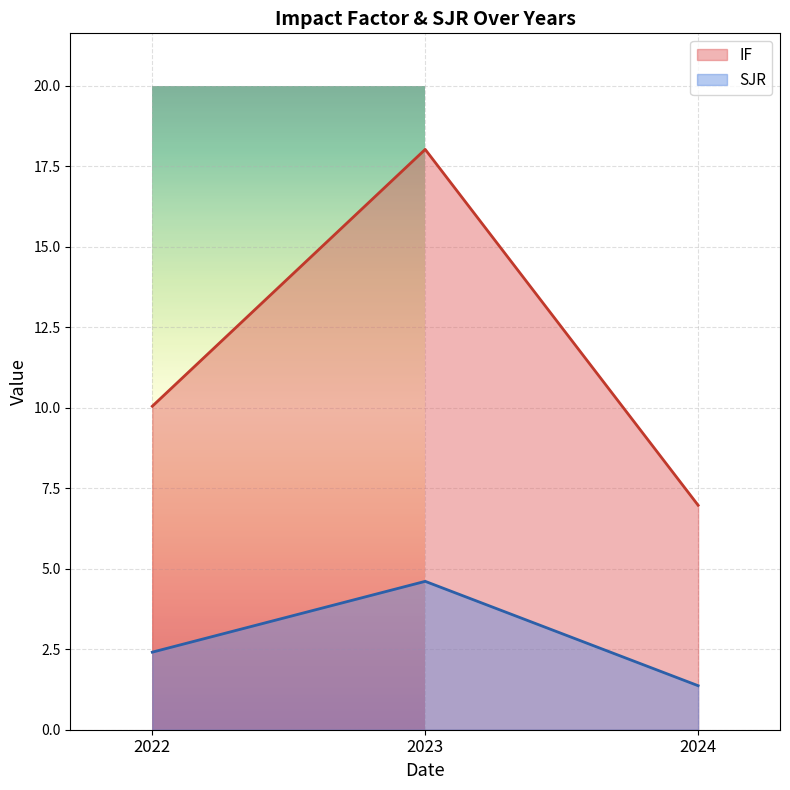

Which category has the lowest value in the SJR series?

2024